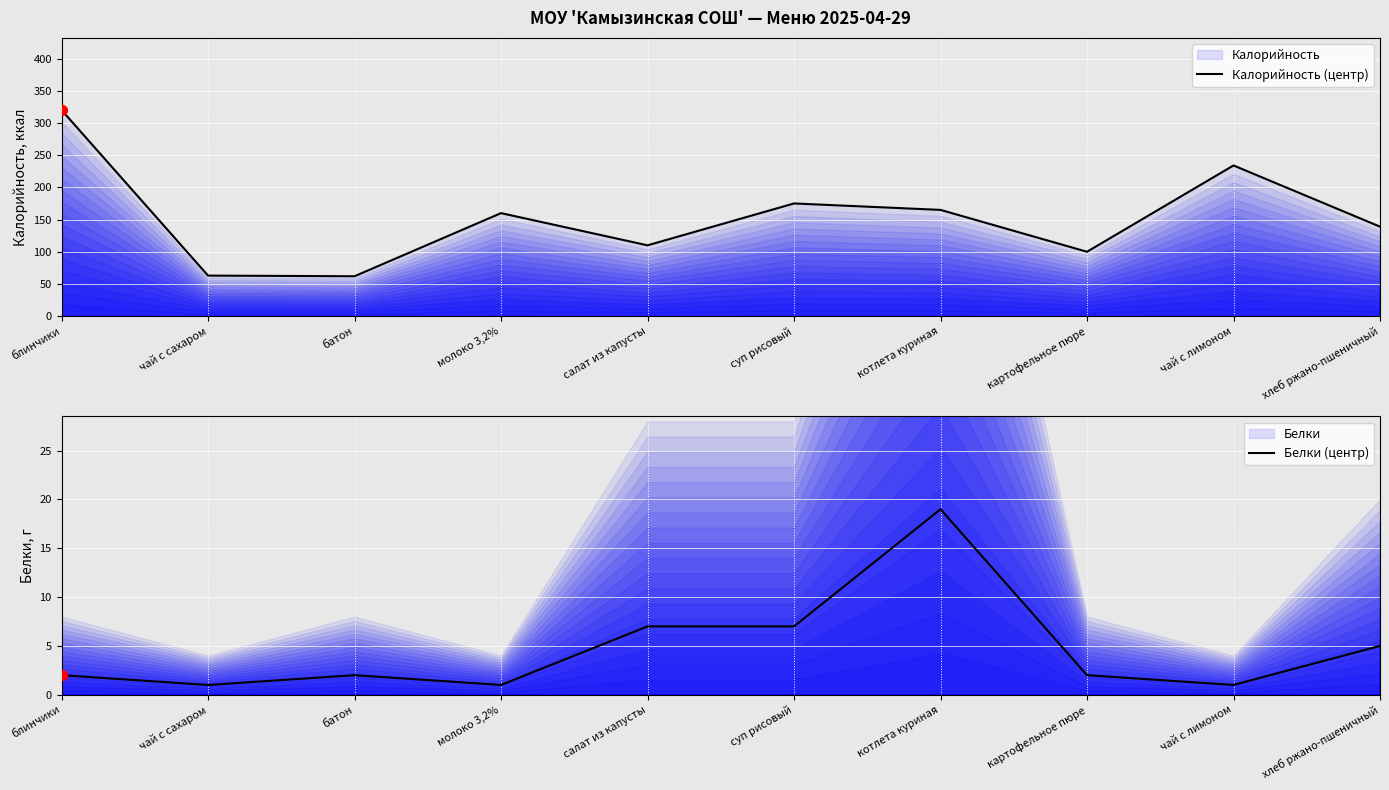

Which series contains the lowest Y value?

Белки (центр)